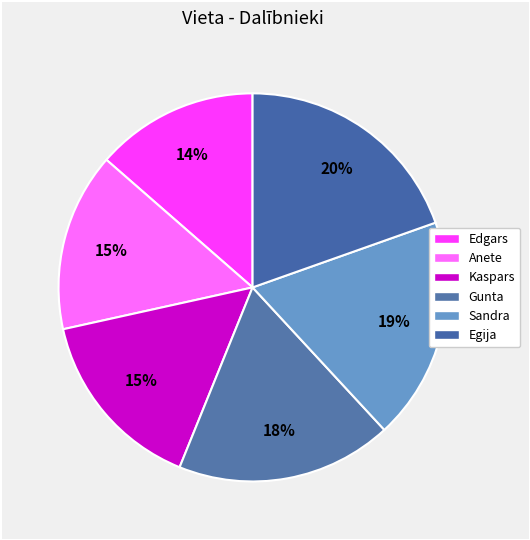

Is it true that Sandra is 5% of the pie?

False